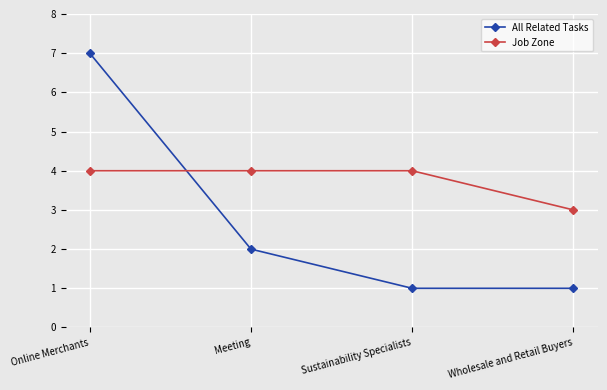

Is it true that Job Zone equals 2 at Online Merchants?

False